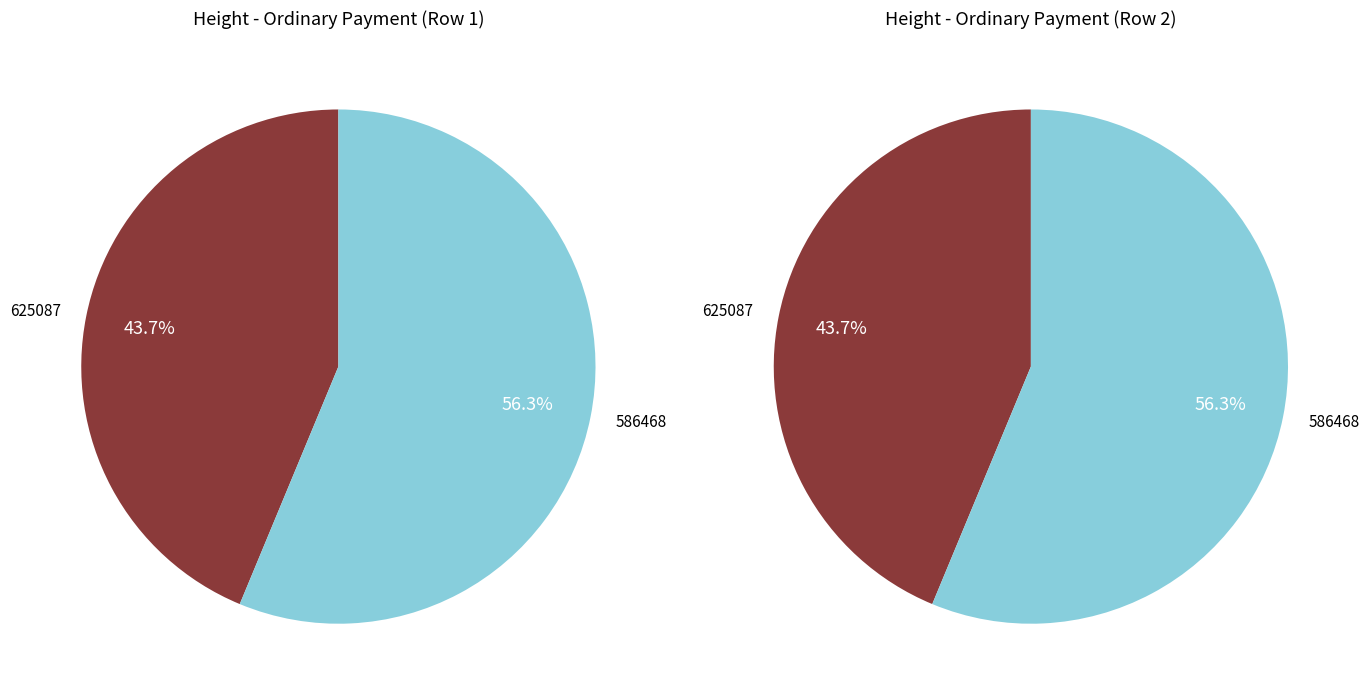

Is it true that 586468 is 56% of the pie?

True